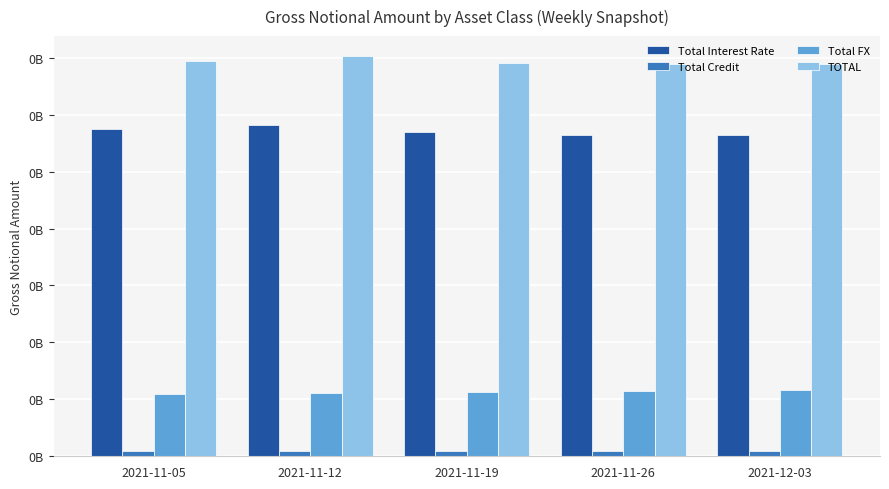

List the series in order of their peak value, lowest first.

Total Credit, Total FX, Total Interest Rate, TOTAL